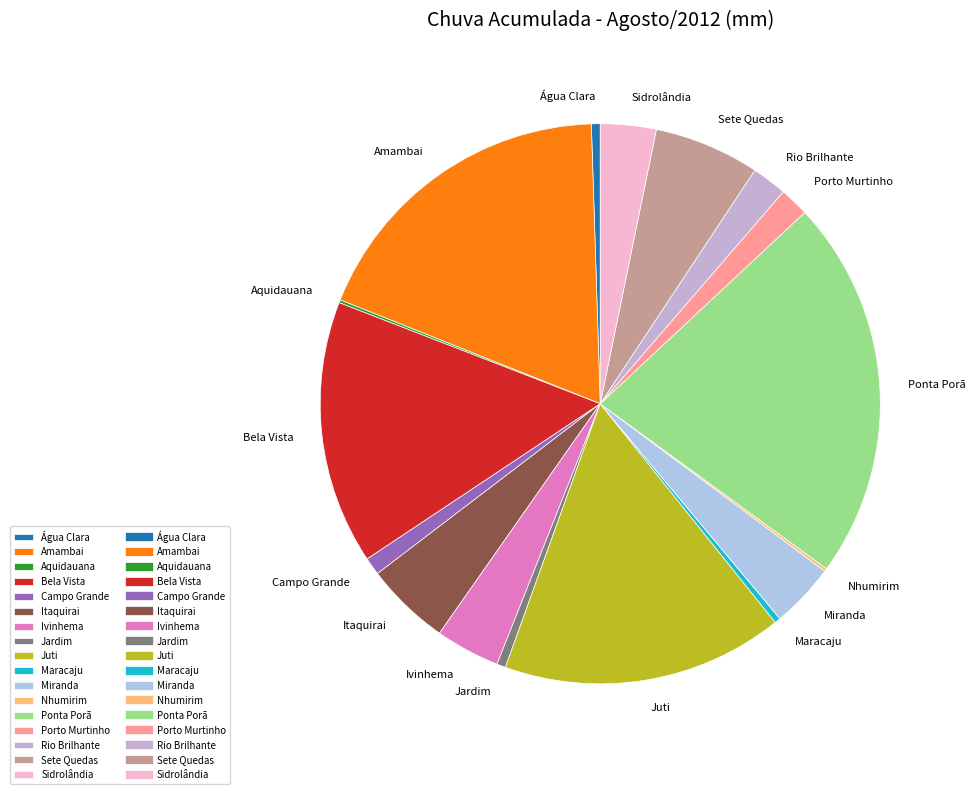

Which slice is the largest?

Ponta Porã